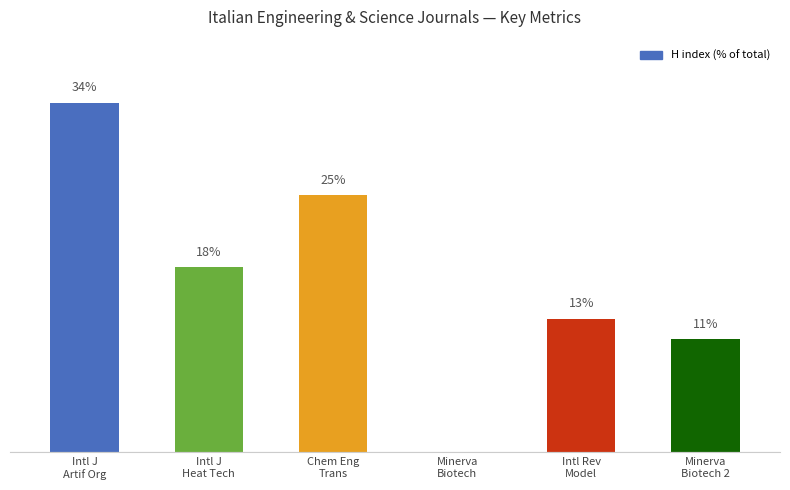

Where is the data nearest to the value 17?

Intl J
Heat Tech